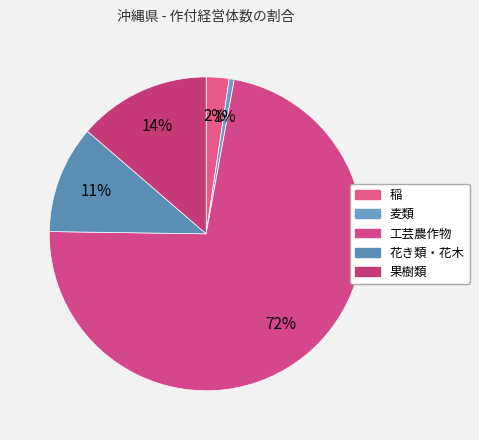

What percentage do 工芸農作物 and 稲 together represent?

74.7%